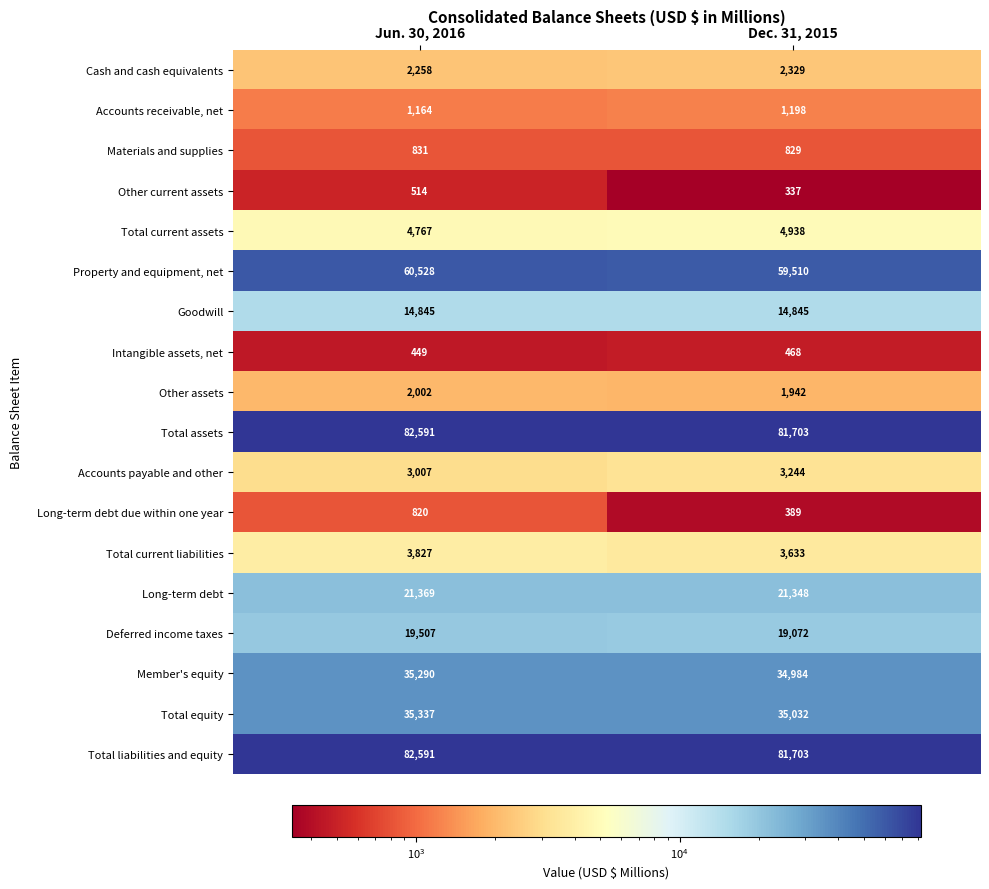

At which category is the sum across all series the highest?

Jun. 30, 2016